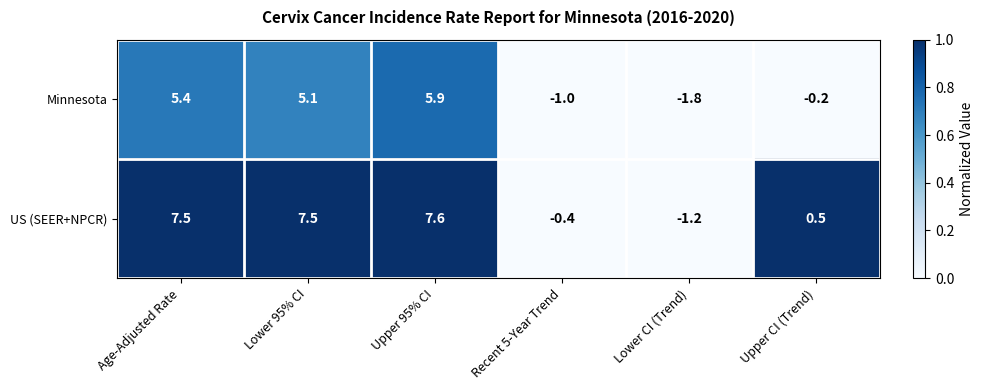

The US (SEER+NPCR) series shows 13.2 at Age-Adjusted Rate. True or false?

False